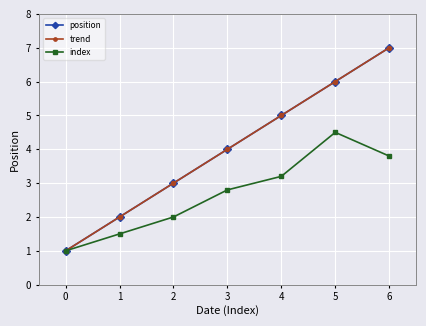

True or false: index has a value of 1.5 at 1.

True